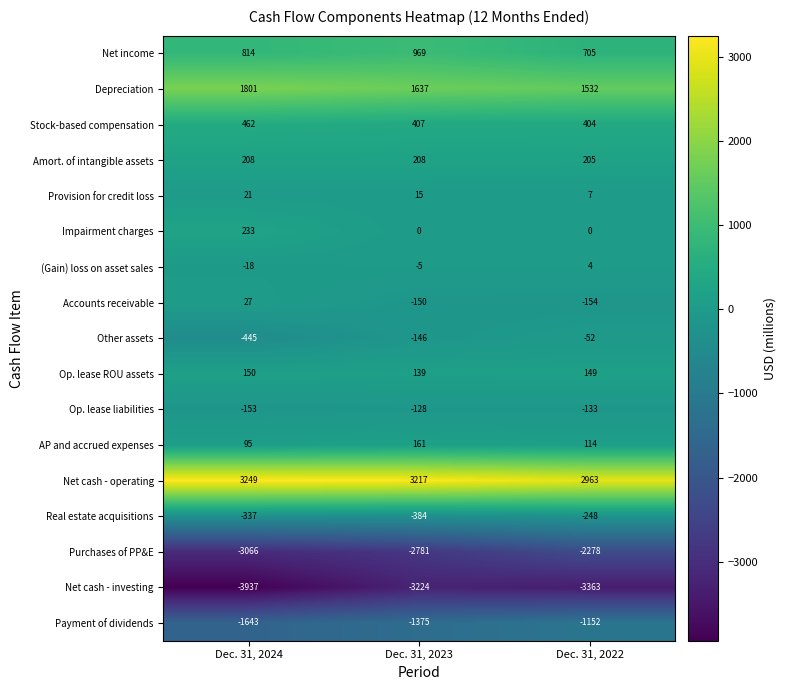

What is the sum of the AP and accrued expenses values at Dec. 31, 2022 and Dec. 31, 2024?

209